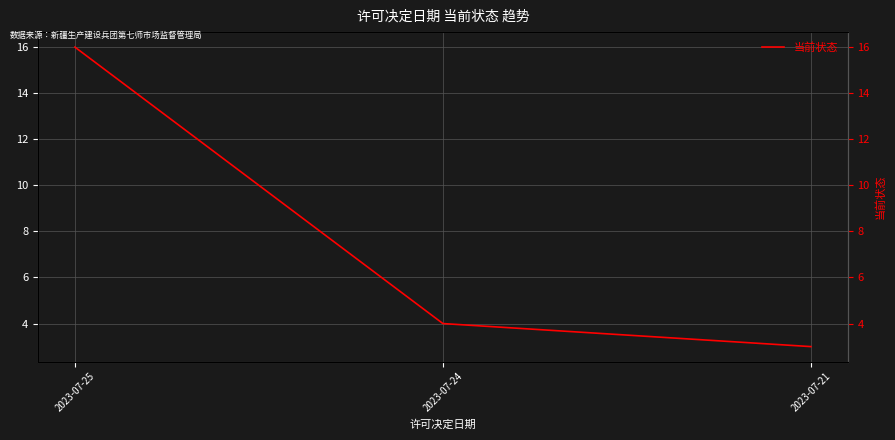

What is the difference between the maximum and minimum values?

13